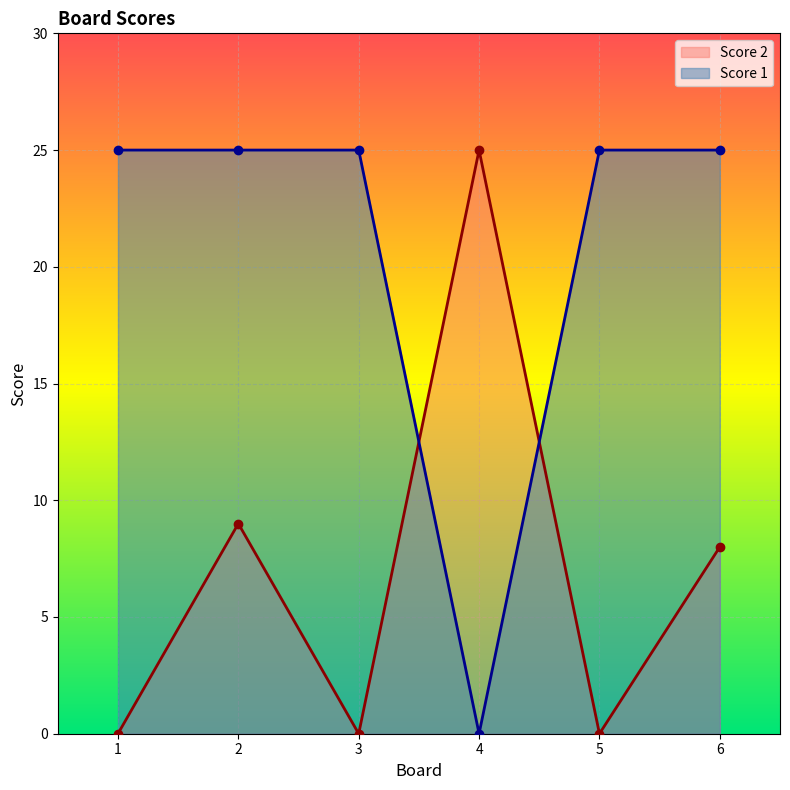

Does the chart display data point markers on the line(s)?

Yes